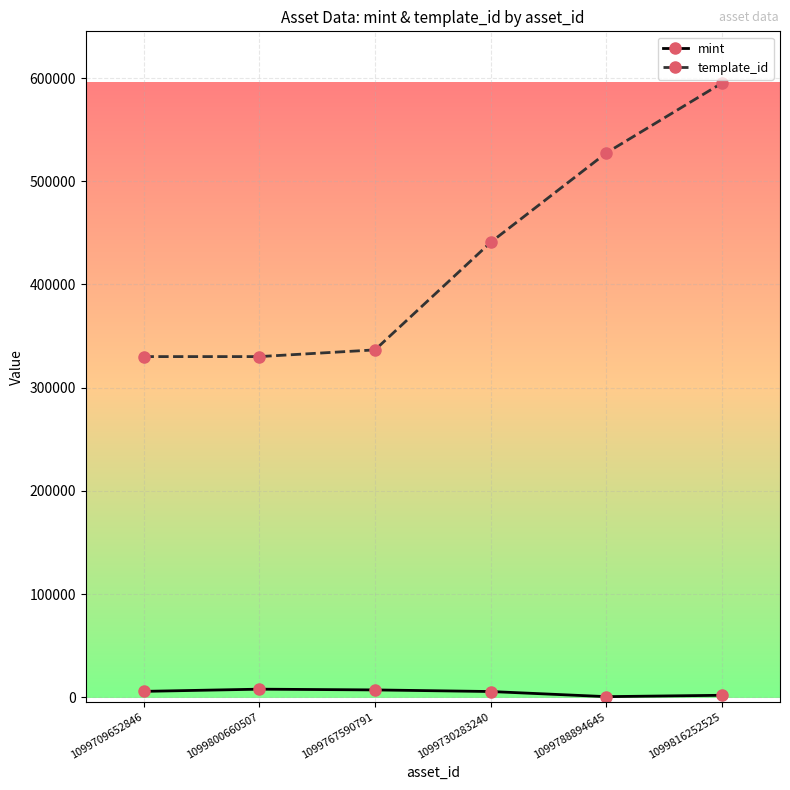

What is the difference between the maximum and minimum values in the mint series?

7246